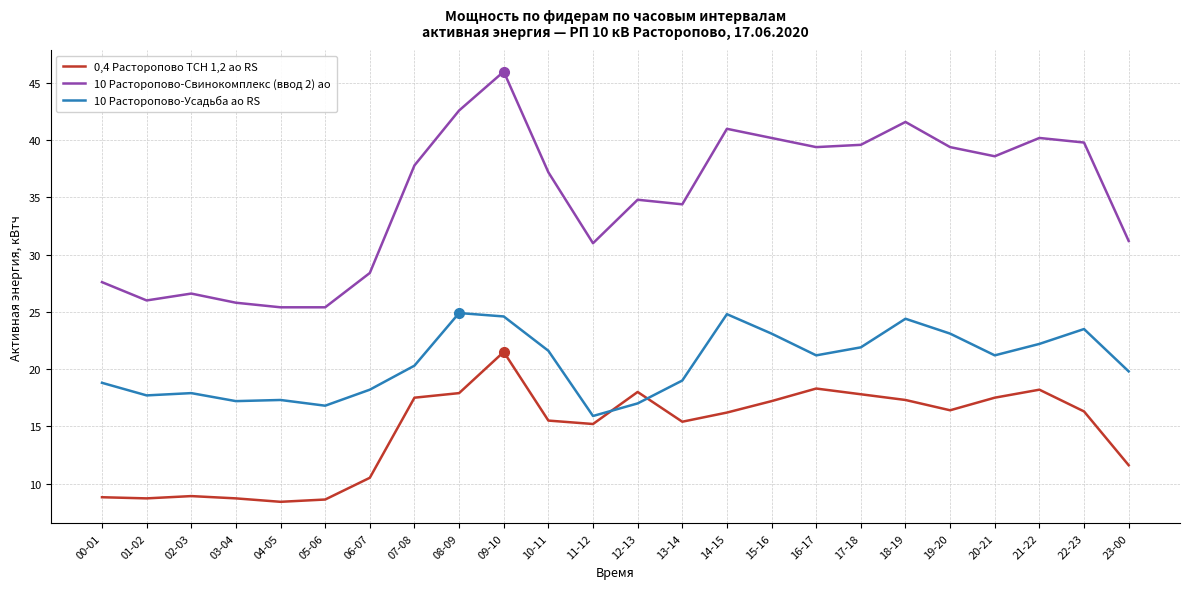

True or false: 10 Расторопово-Свинокомплекс (ввод 2) ао and 0,4 Расторопово ТСН 1,2 ао RS cross at least once.

False